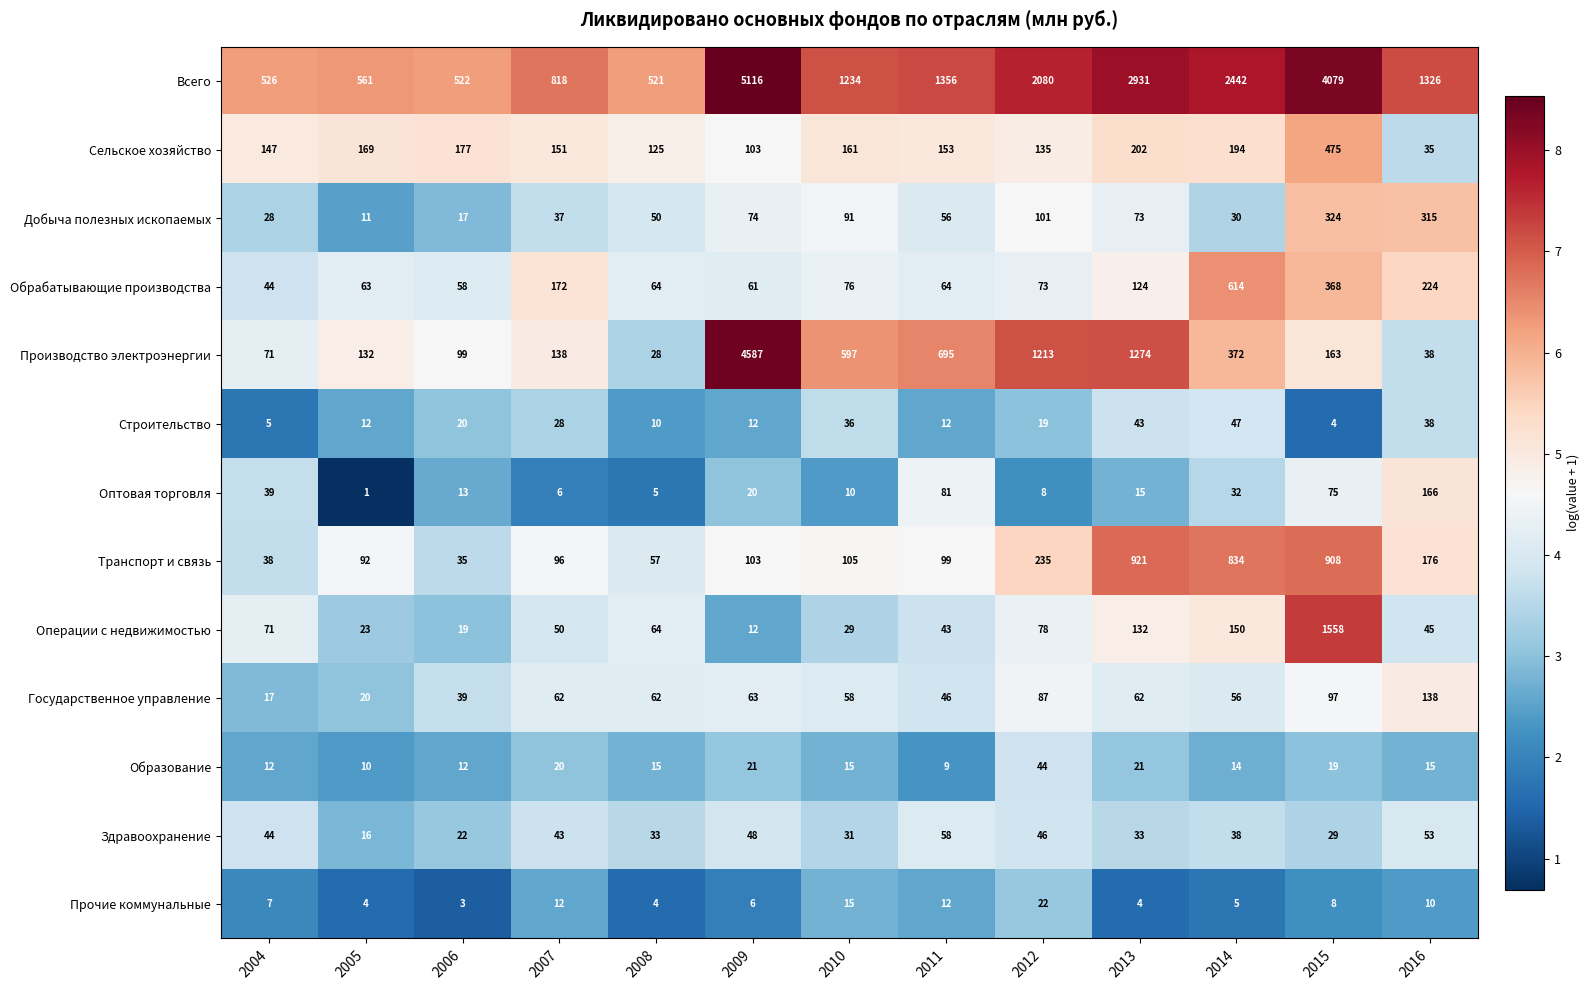

What is the maximum value for Добыча полезных ископаемых?

324